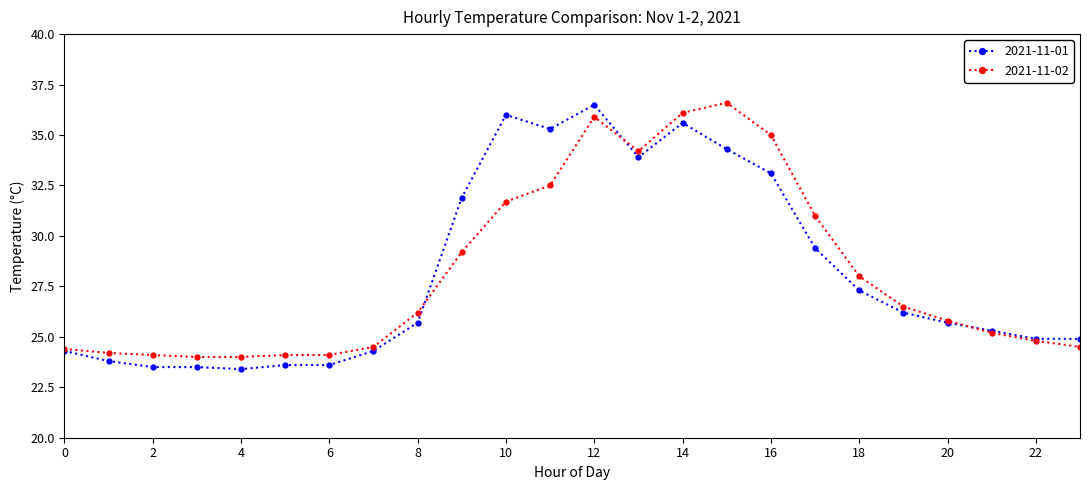

What is the smallest value displayed?

23.4